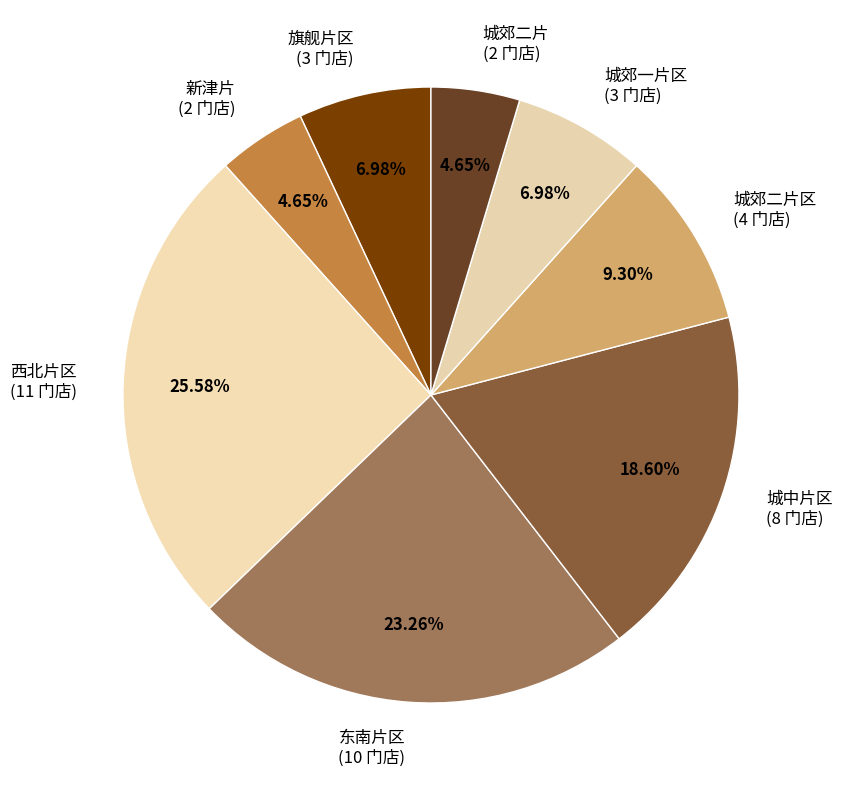

Does 城郊一片区 (3 门店) represent more than half of the total?

No